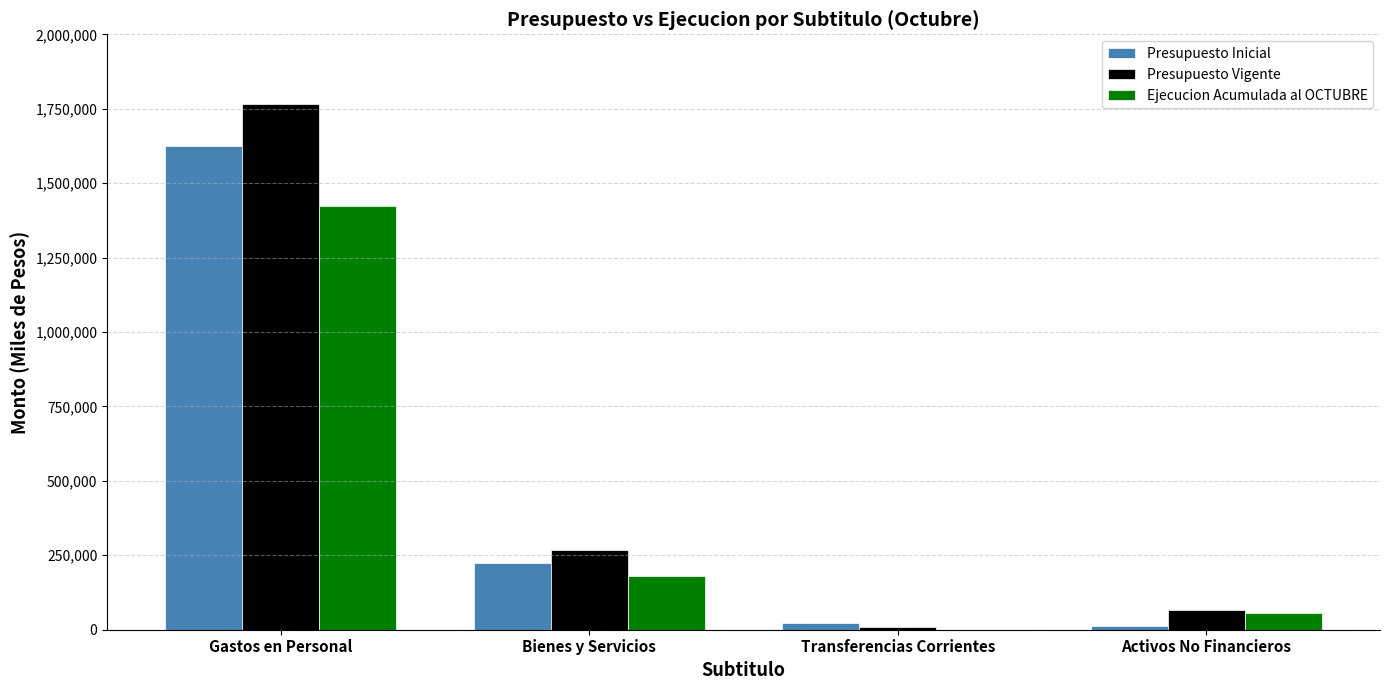

Count the number of data series in this chart.

3